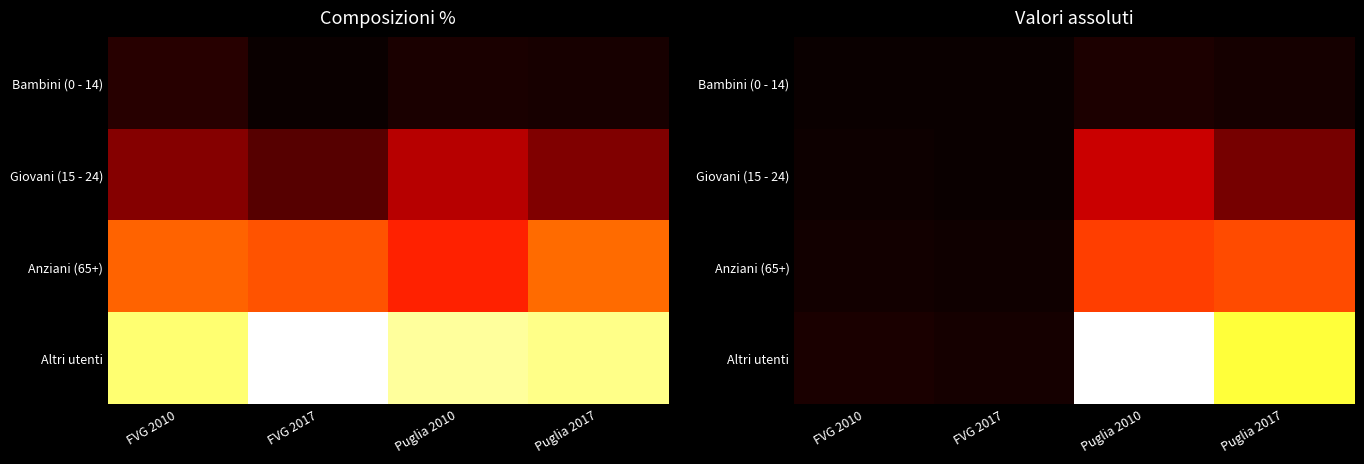

Count the number of categories in the chart.

4